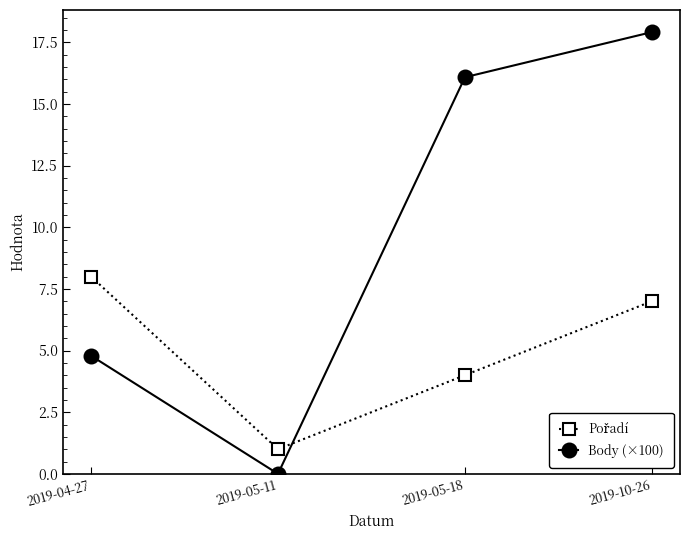

How many lines are shown in the chart?

2